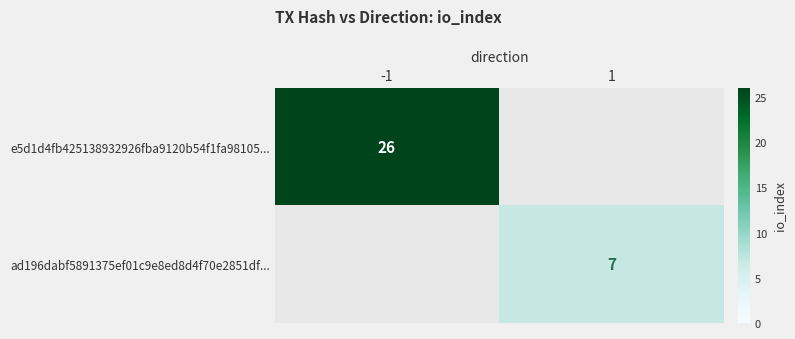

Is it true that ad196dabf5891375ef01c9e8ed8d4f70e2851df... equals 3 at 1?

False